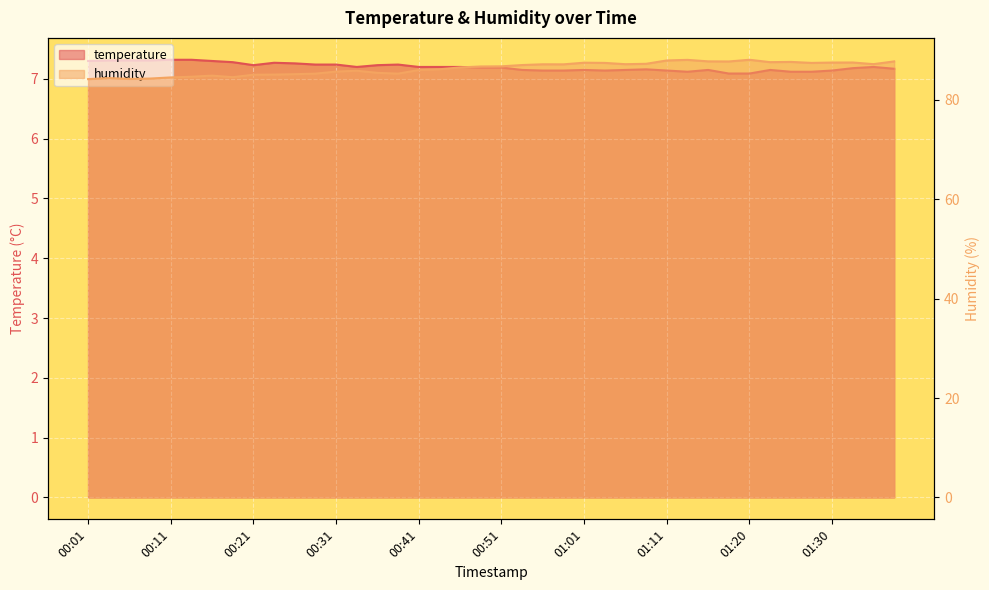

What is the sum of the temperature values at 01:11 and 00:26?

14.4